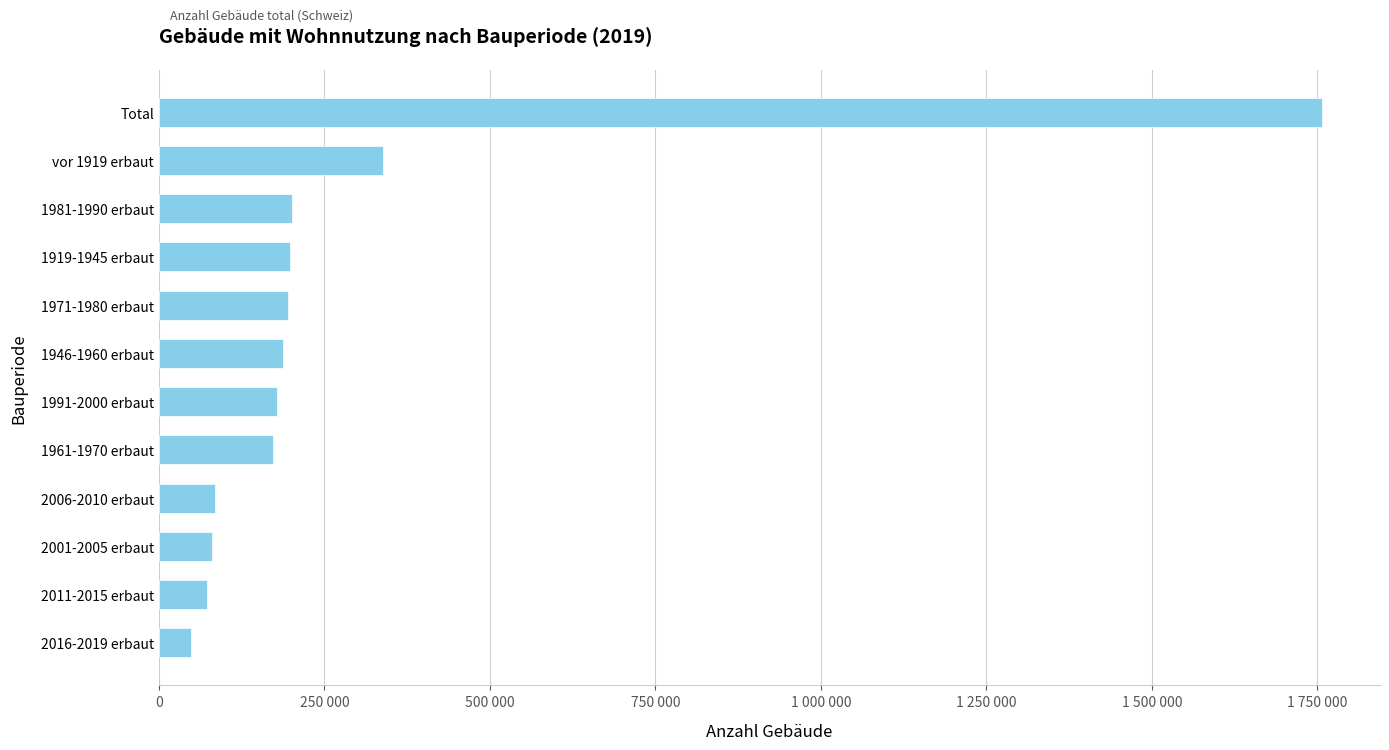

Are the bars horizontal?

Yes